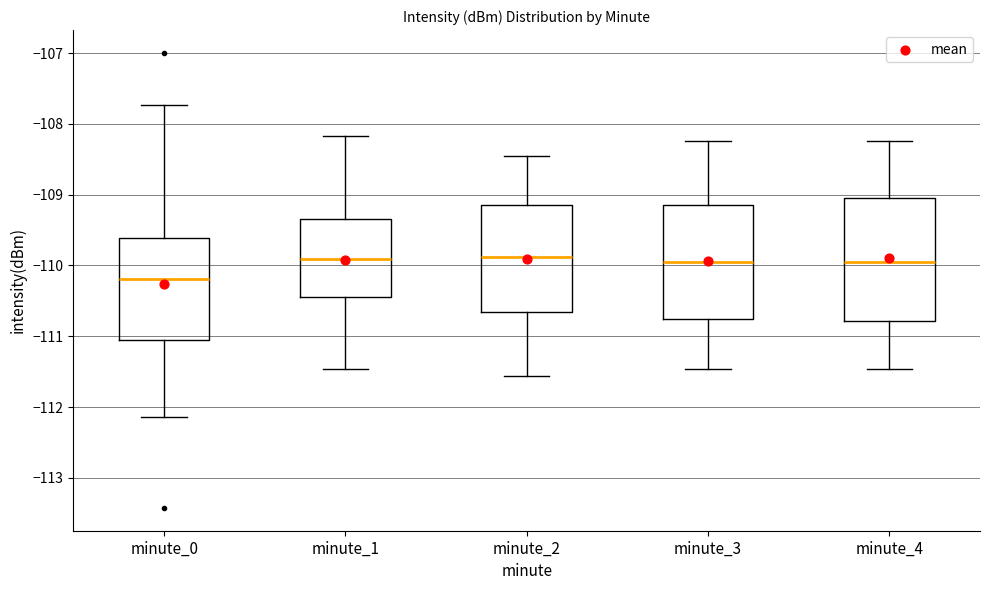

Reading left to right, read every box against the y-axis: the position of its median line, the range the box covers, and the ends of its whiskers. The values are not printed on the chart, so give them approximately, as read against the axis.

minute_0: median -110.2, box -111.1 to -109.6, whiskers -112.1 to -107.7
minute_1: median -109.9, box -110.4 to -109.3, whiskers -111.5 to -108.2
minute_2: median -109.9, box -110.7 to -109.2, whiskers -111.6 to -108.5
minute_3: median -110.0, box -110.8 to -109.2, whiskers -111.5 to -108.2
minute_4: median -110.0, box -110.8 to -109.0, whiskers -111.5 to -108.2